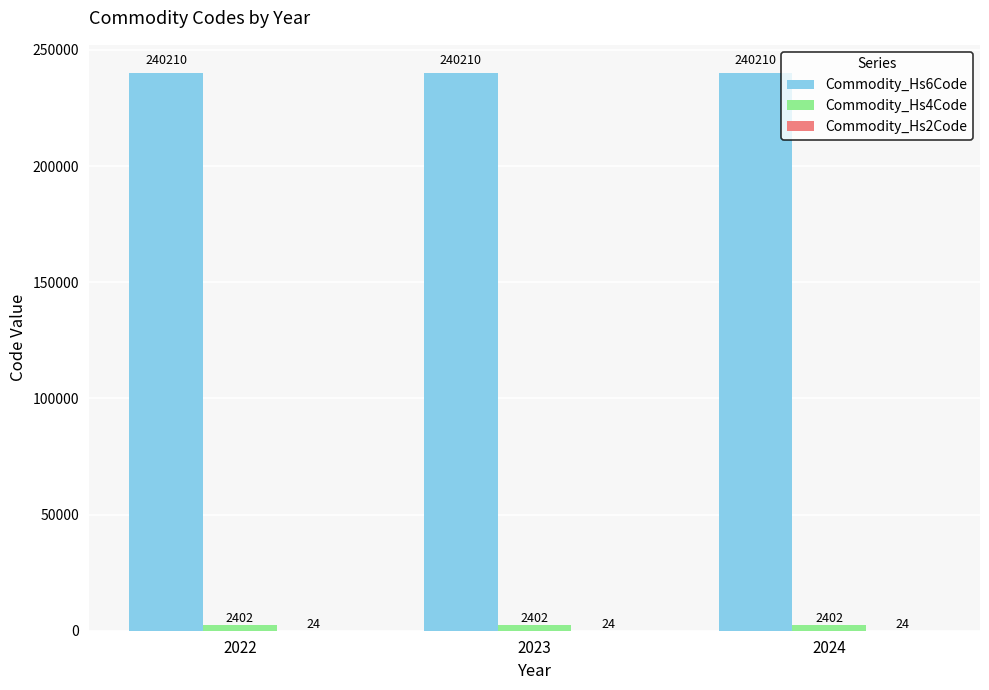

Are the bars grouped side by side (vs. stacked)?

Yes